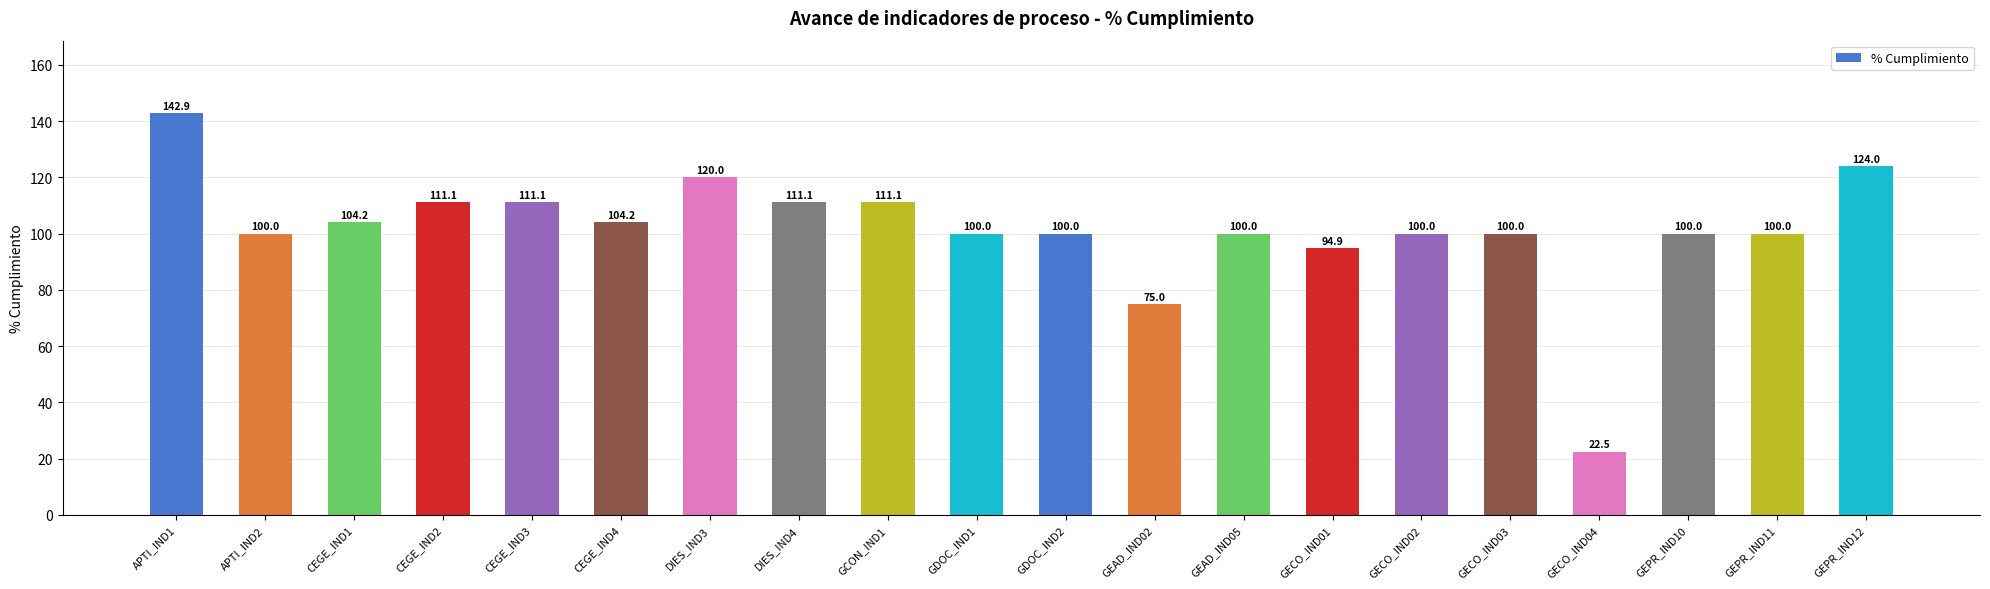

Approximately how many times larger is the value at GEAD_IND05 compared to GDOC_IND1?

1.0